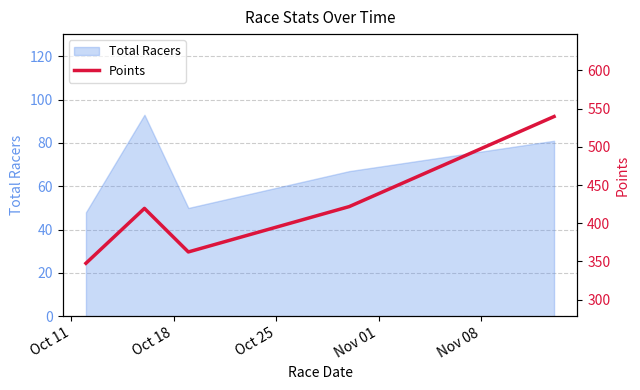

What is the minimum value for Total Racers?

48